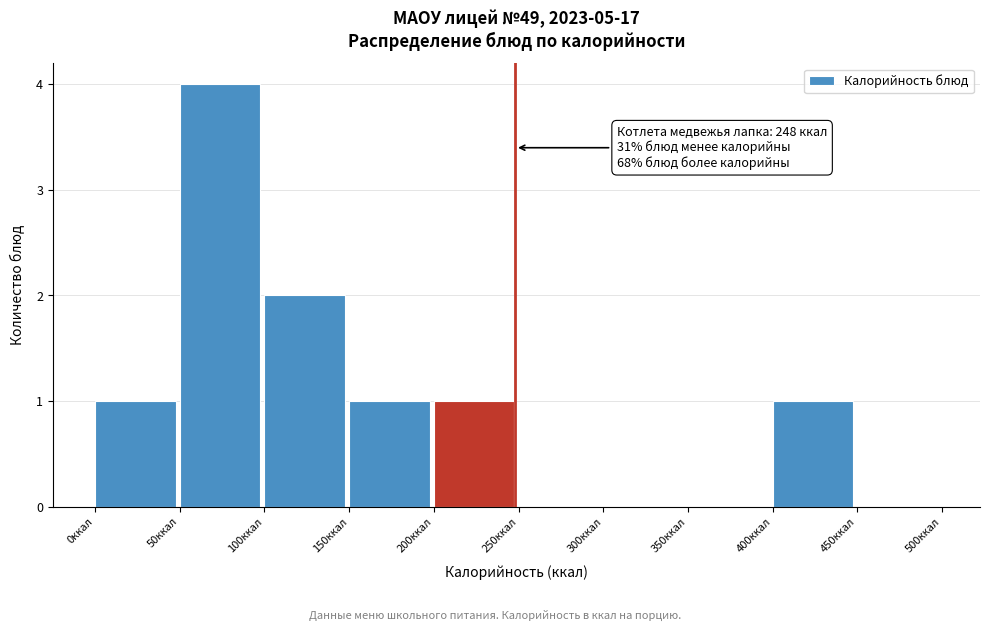

Which range on the x-axis has the tallest bar?

50 to 100